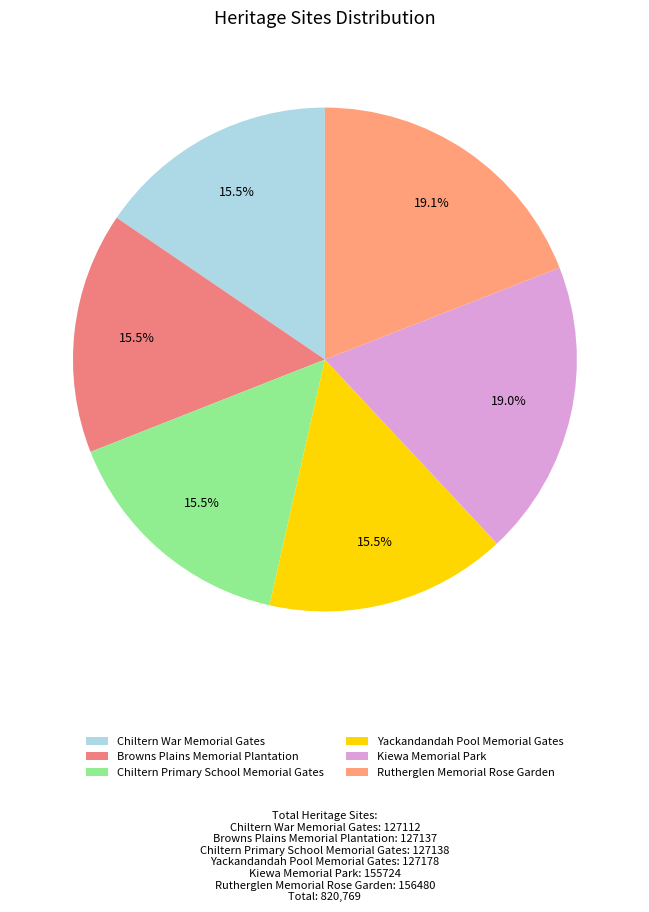

What is the total percentage of Chiltern Primary School Memorial Gates and Yackandandah Pool Memorial Gates?

31.0%